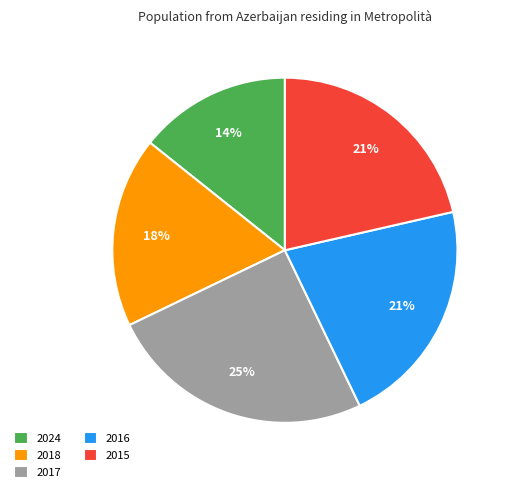

To the nearest percent, what percentage of the pie is 2016?

21%